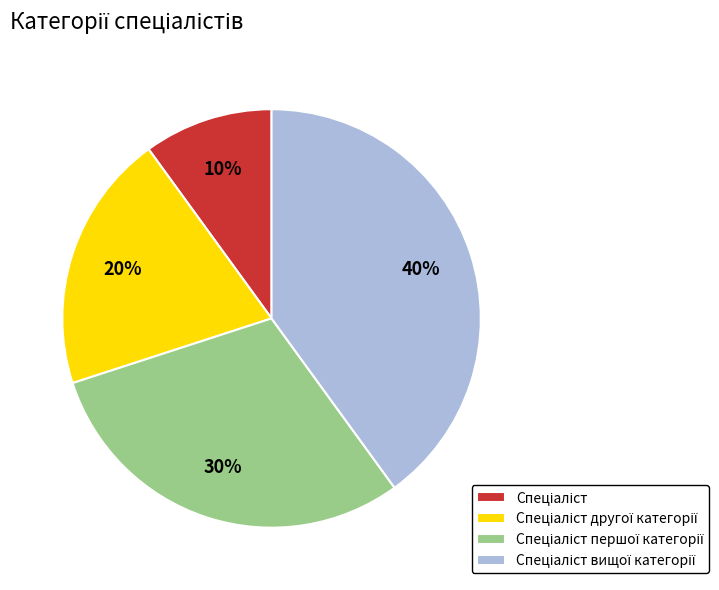

Does any single category account for the majority?

No